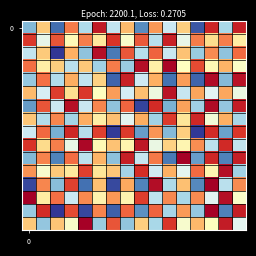

How many series are shown in this chart?

16